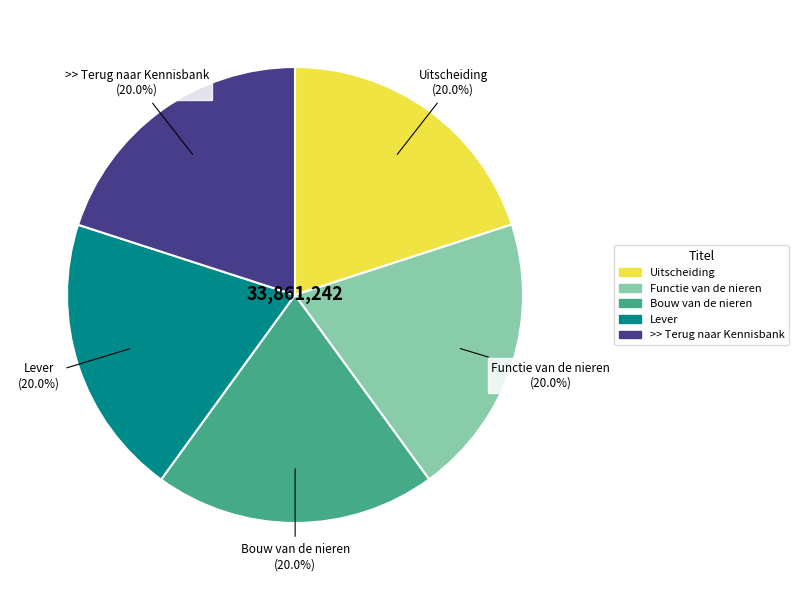

What is the ratio of the value at Lever to the value at Bouw van de nieren?

1.0